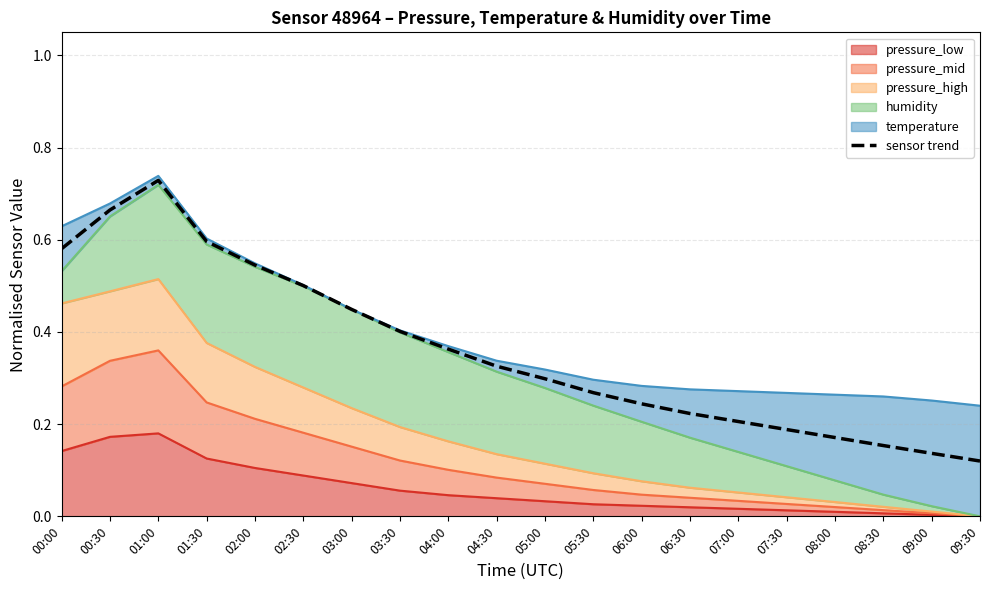

Reading left to right, what are all the values shown in this chart?

00:00=0.6	00:30=0.7	01:00=0.7	01:30=0.6	02:00=0.5	02:30=0.5	03:00=0.4	03:30=0.4	04:00=0.4	04:30=0.3	05:00=0.3	05:30=0.3	06:00=0.2	06:30=0.2	07:00=0.2	07:30=0.2	08:00=0.2	08:30=0.2	09:00=0.1	09:30=0.1